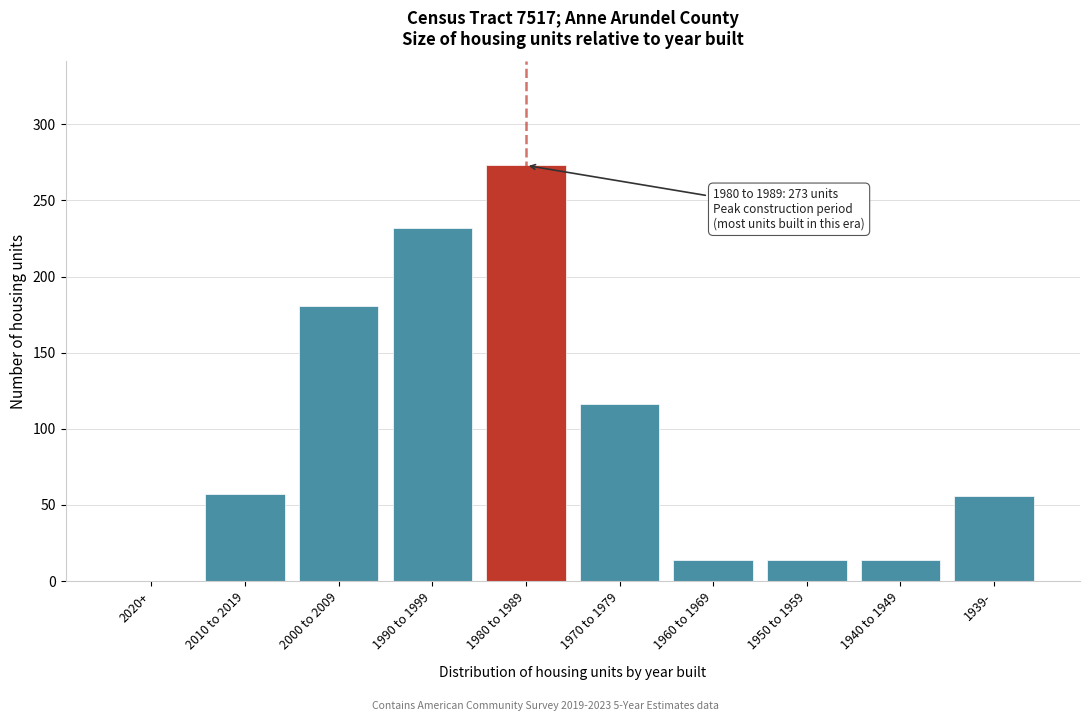

Which label corresponds to the largest value in the chart?

1980 to 1989